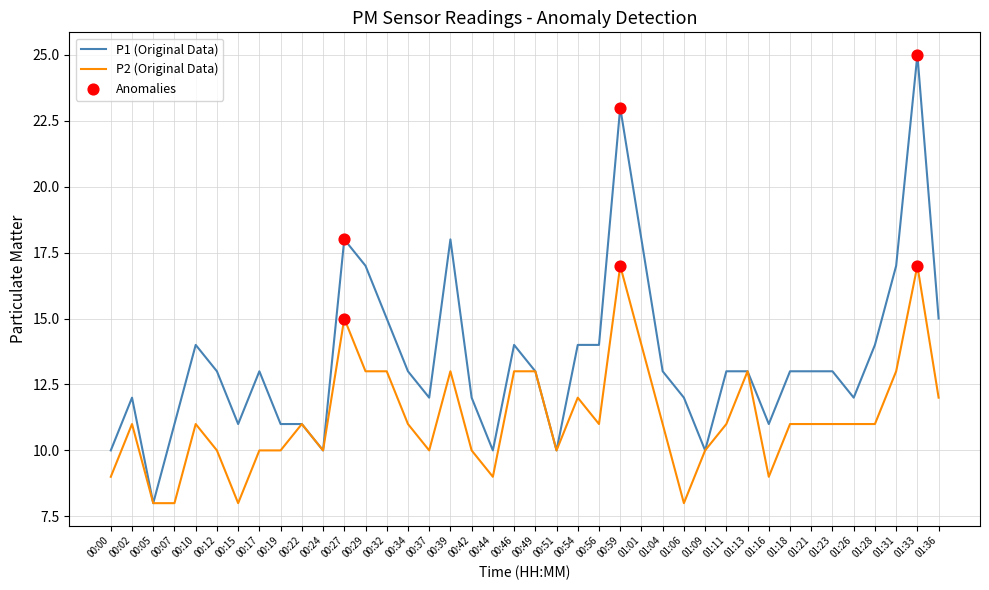

At which category is the sum across all series the highest?

01:33